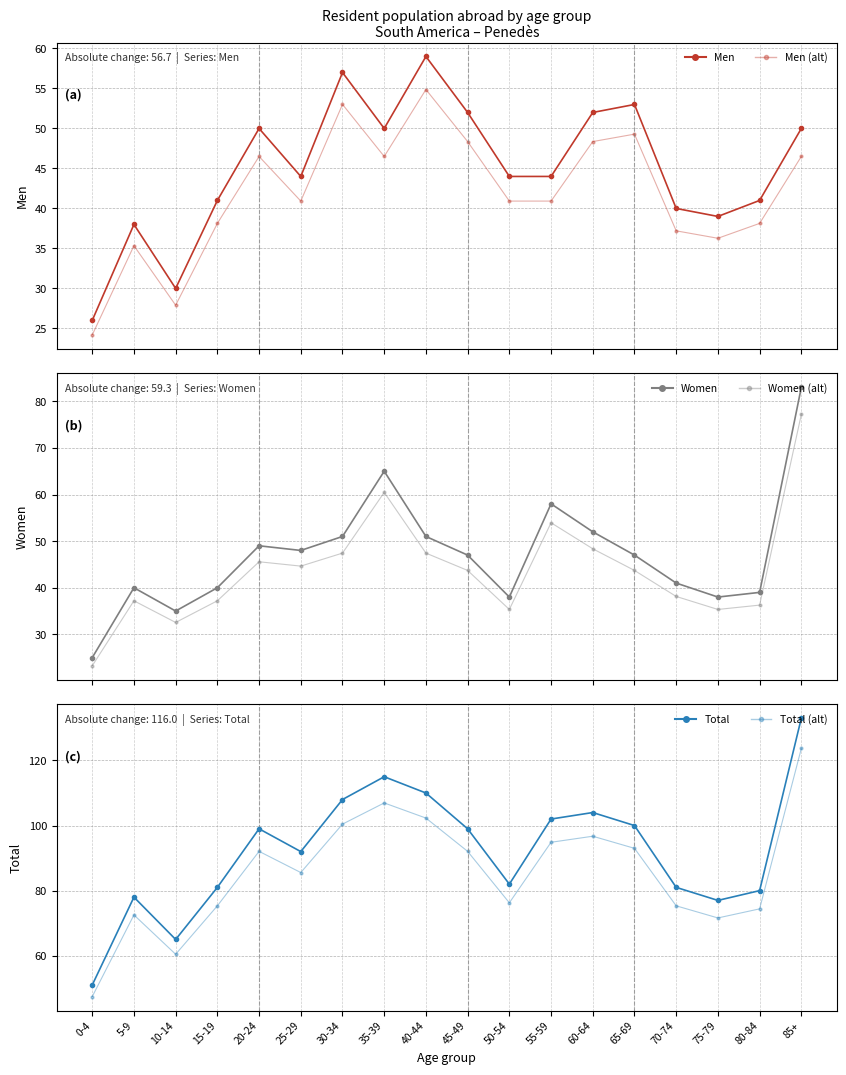

What is the label of the 2nd point from the left?

5-9